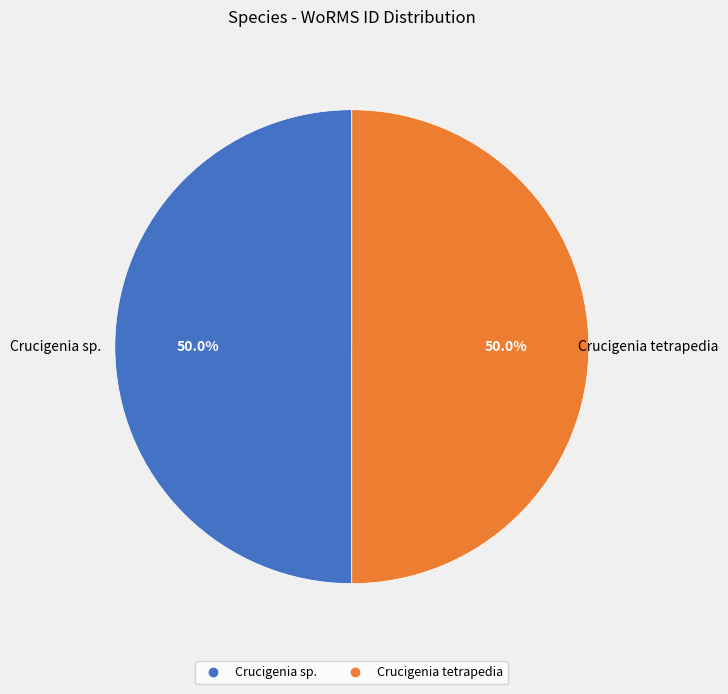

Approximately how many times larger is the value at Crucigenia sp. compared to Crucigenia tetrapedia?

1.0